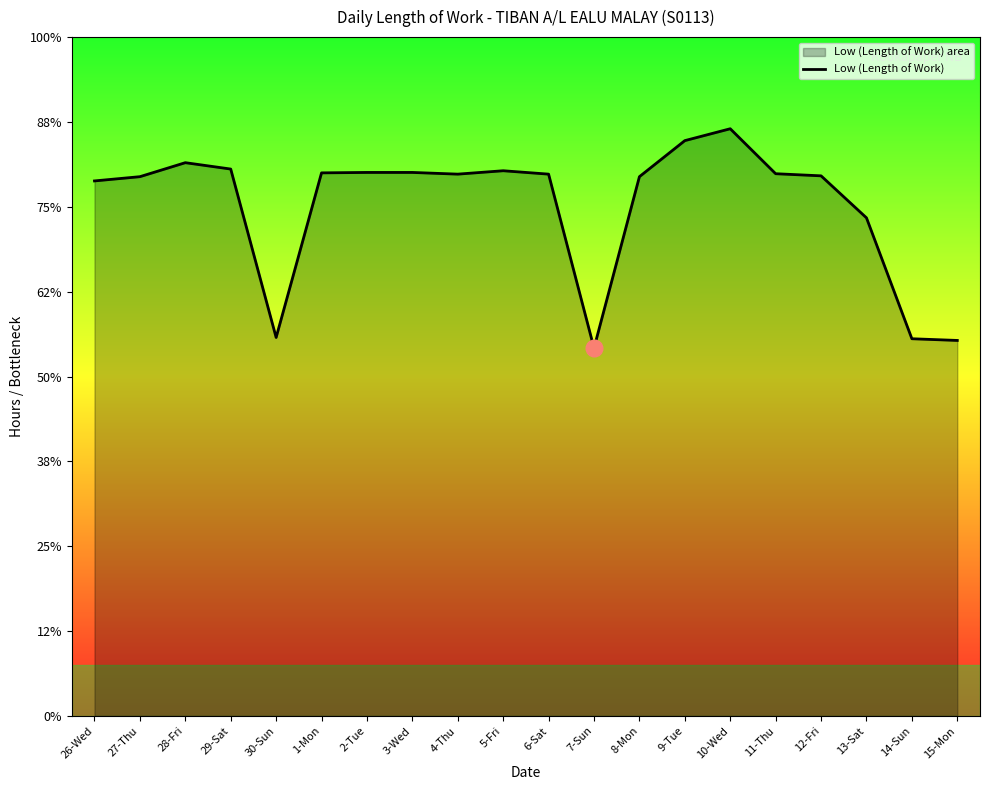

Which category has the lowest value across all series?

7-Sun